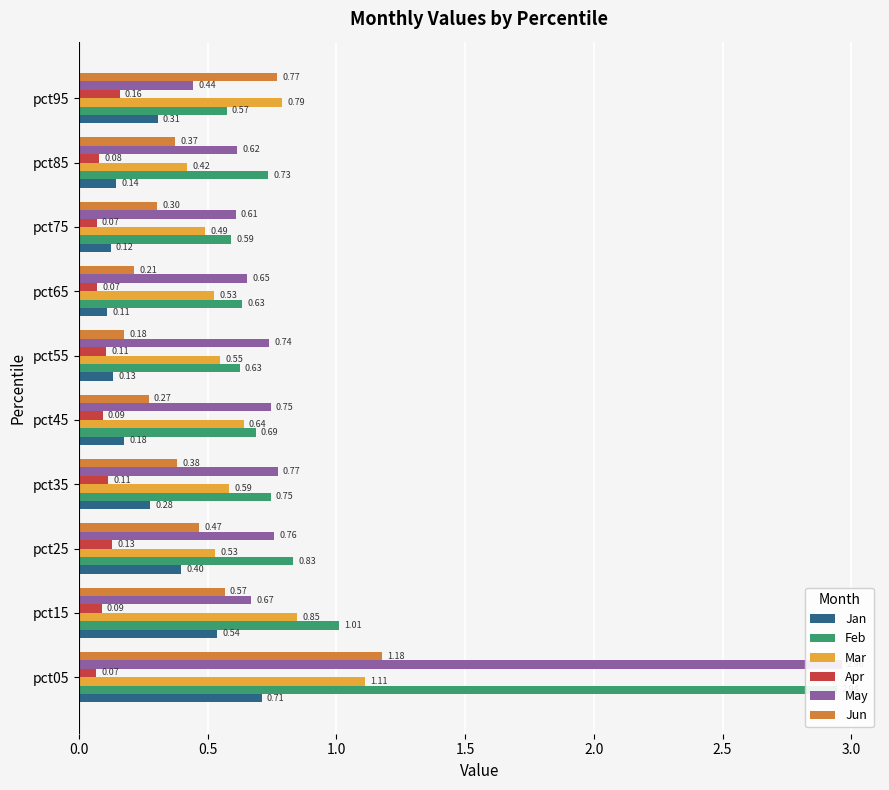

Reading left to right, extract all data points from this chart.

Jan: 0.7	0.5	0.4	0.3	0.2	0.1	0.1	0.1	0.1	0.3
Feb: 2.9	1.0	0.8	0.7	0.7	0.6	0.6	0.6	0.7	0.6
Mar: 1.1	0.8	0.5	0.6	0.6	0.5	0.5	0.5	0.4	0.8
Apr: 0.1	0.1	0.1	0.1	0.1	0.1	0.1	0.1	0.1	0.2
May: 3.0	0.7	0.8	0.8	0.7	0.7	0.7	0.6	0.6	0.4
Jun: 1.2	0.6	0.5	0.4	0.3	0.2	0.2	0.3	0.4	0.8